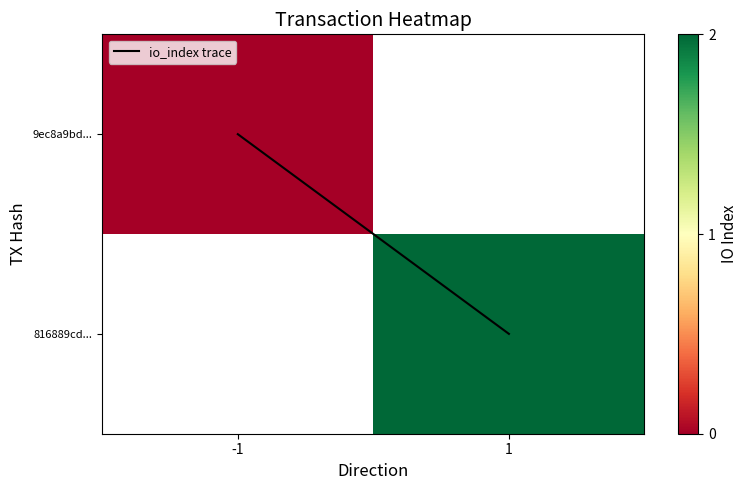

Which has a higher value, -1 or 1?

1